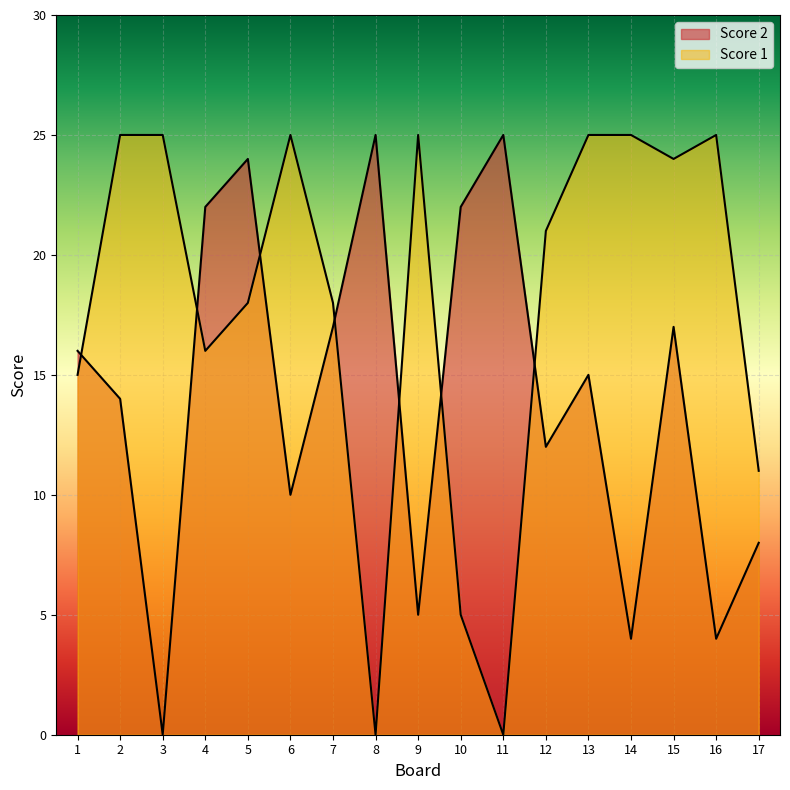

Between 10 and 3, which is larger?

10